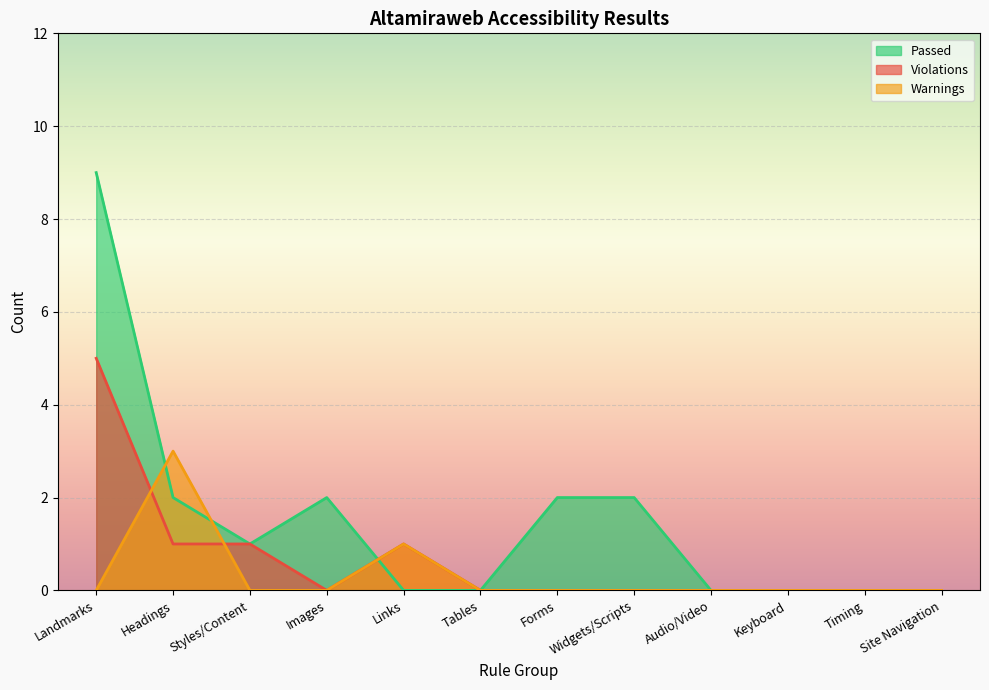

What is the label of the 10th point from the left?

Keyboard